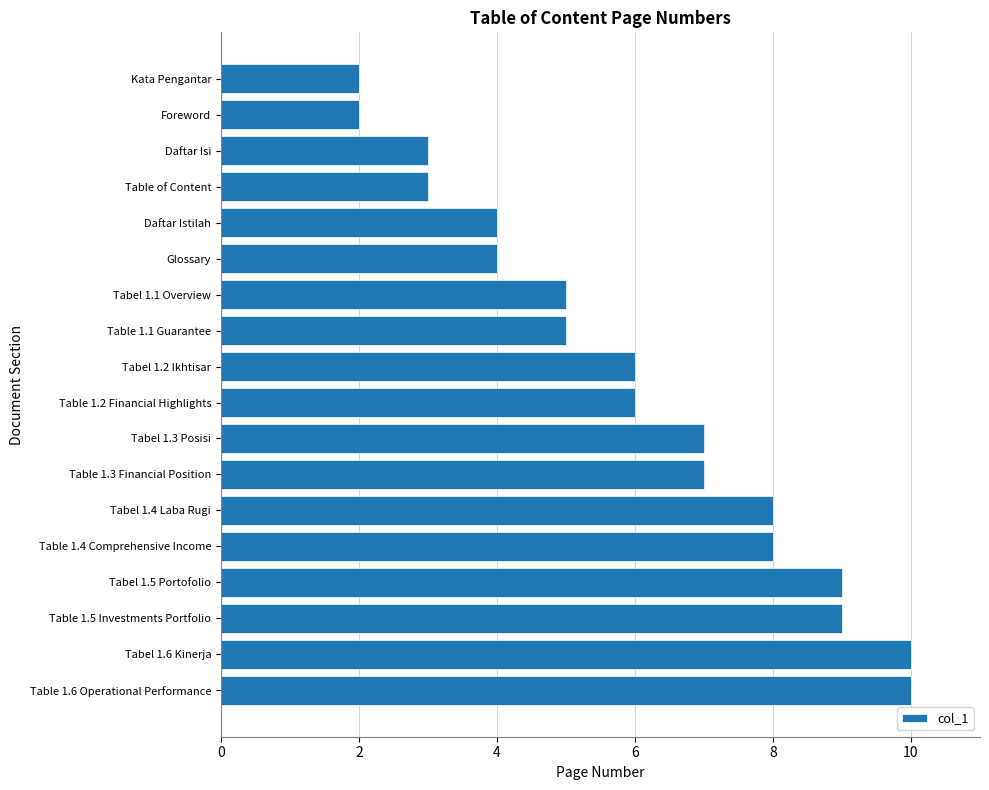

What is the greatest value displayed?

10